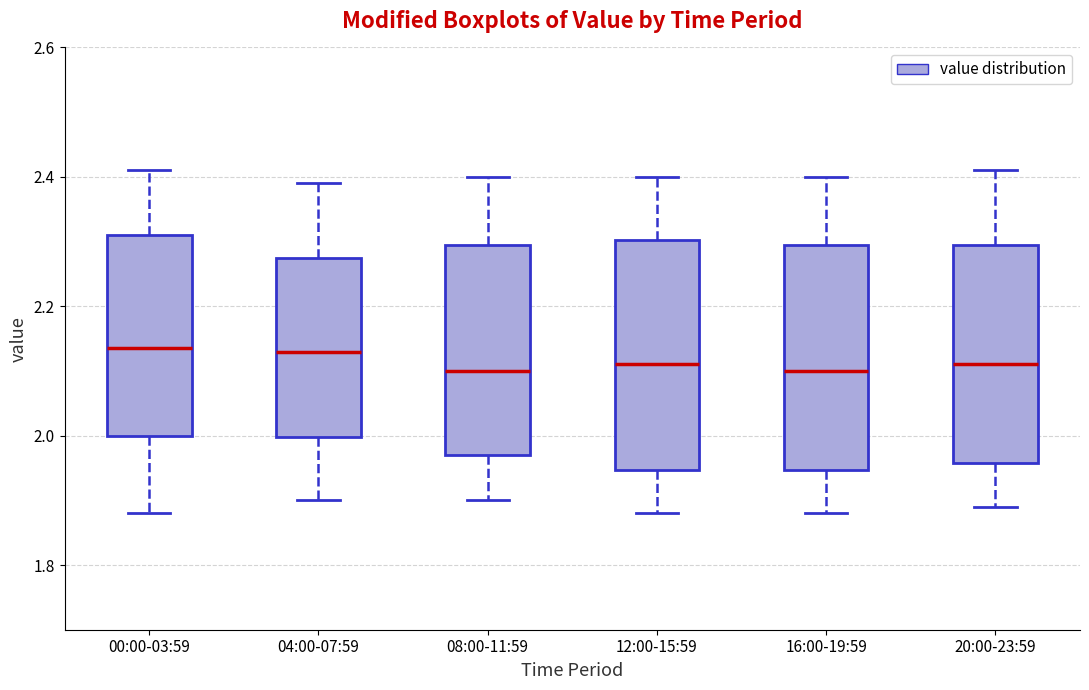

Where is the lower edge of the box for 20:00-23:59 on the y-axis? The values are not printed on the chart, so give them approximately, as read against the axis.

1.96